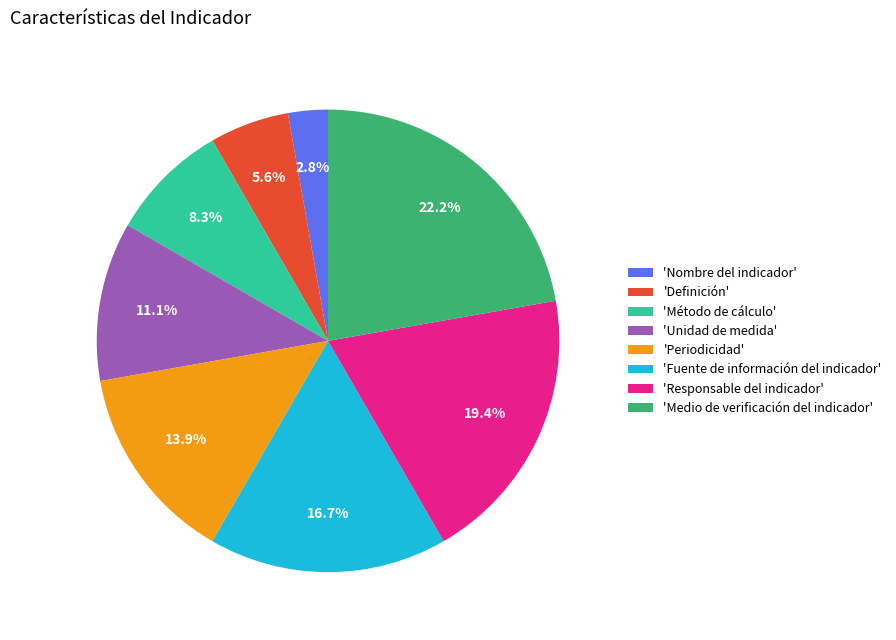

Is the sum of 'Unidad de medida' and 'Nombre del indicador' greater than half?

No